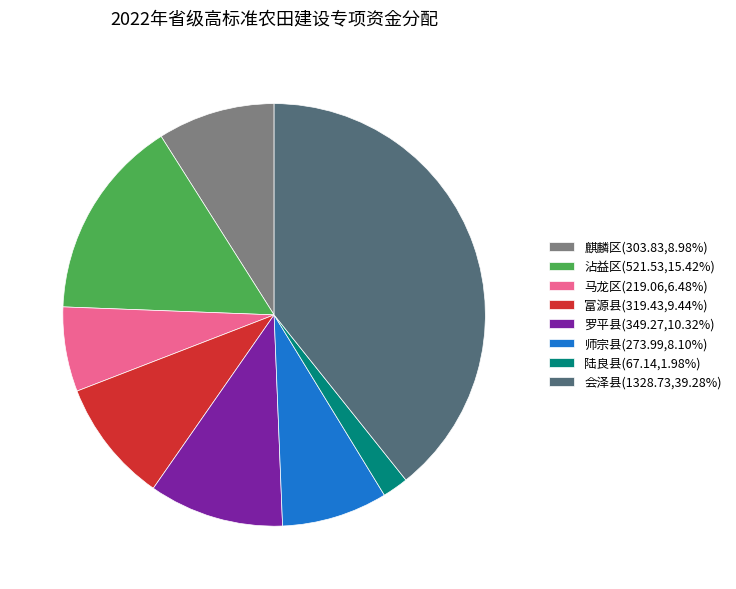

The 师宗县 slice represents 8% of the pie. True or false?

True